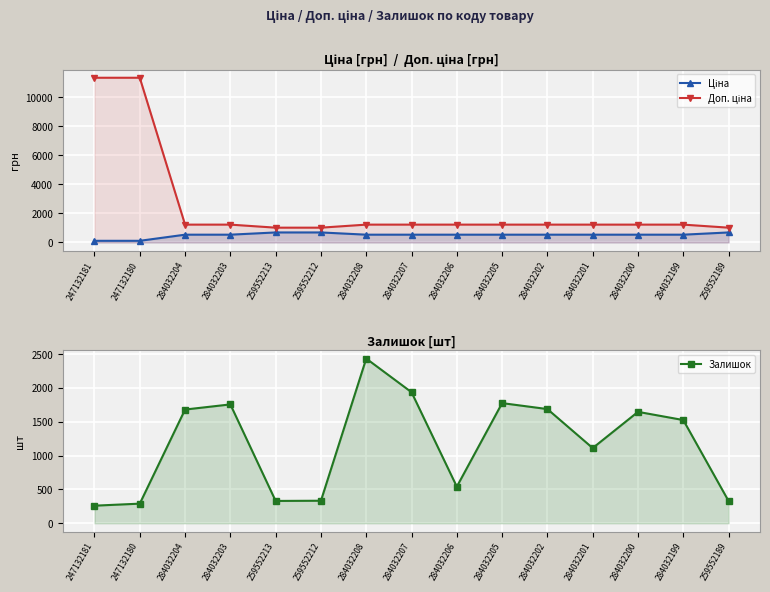

How many data points in Залишок are above 1525?

7